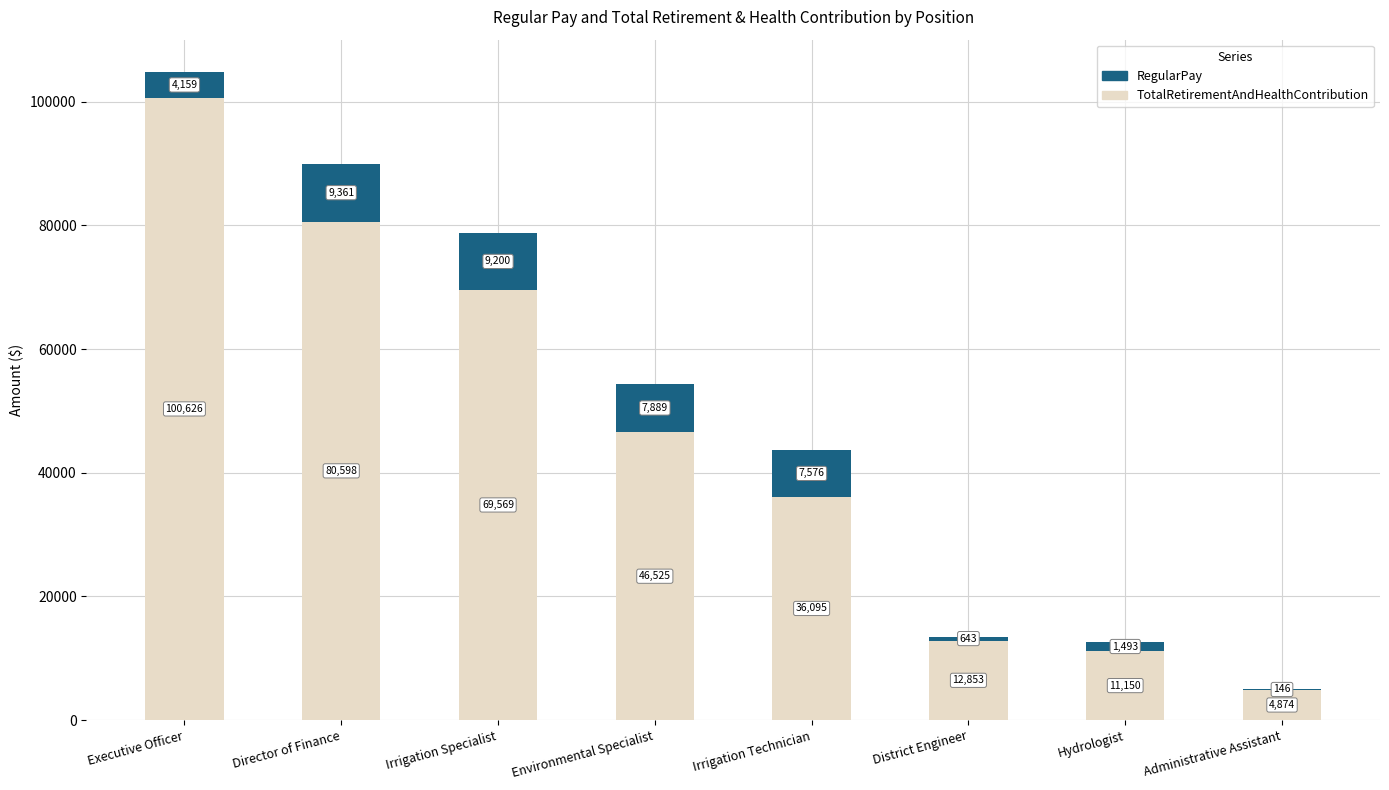

What is the highest value of the RegularPay series?

100626